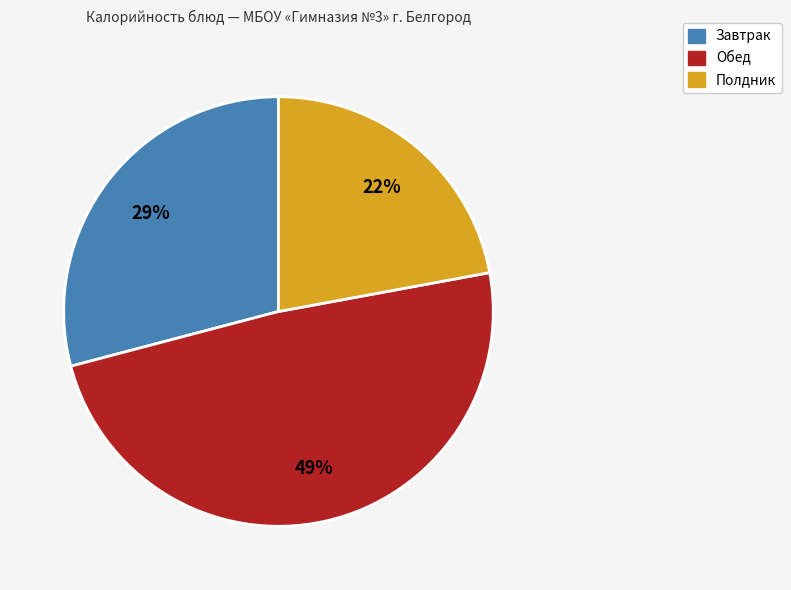

Does any single category account for the majority?

No